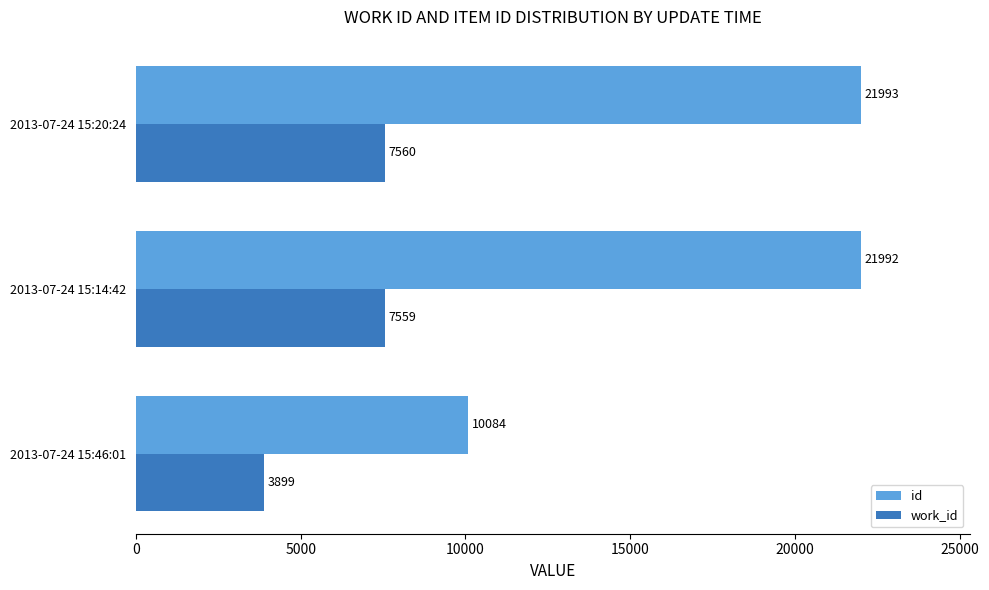

What is the difference between the highest and lowest values at 2013-07-24 15:46:01?

6185